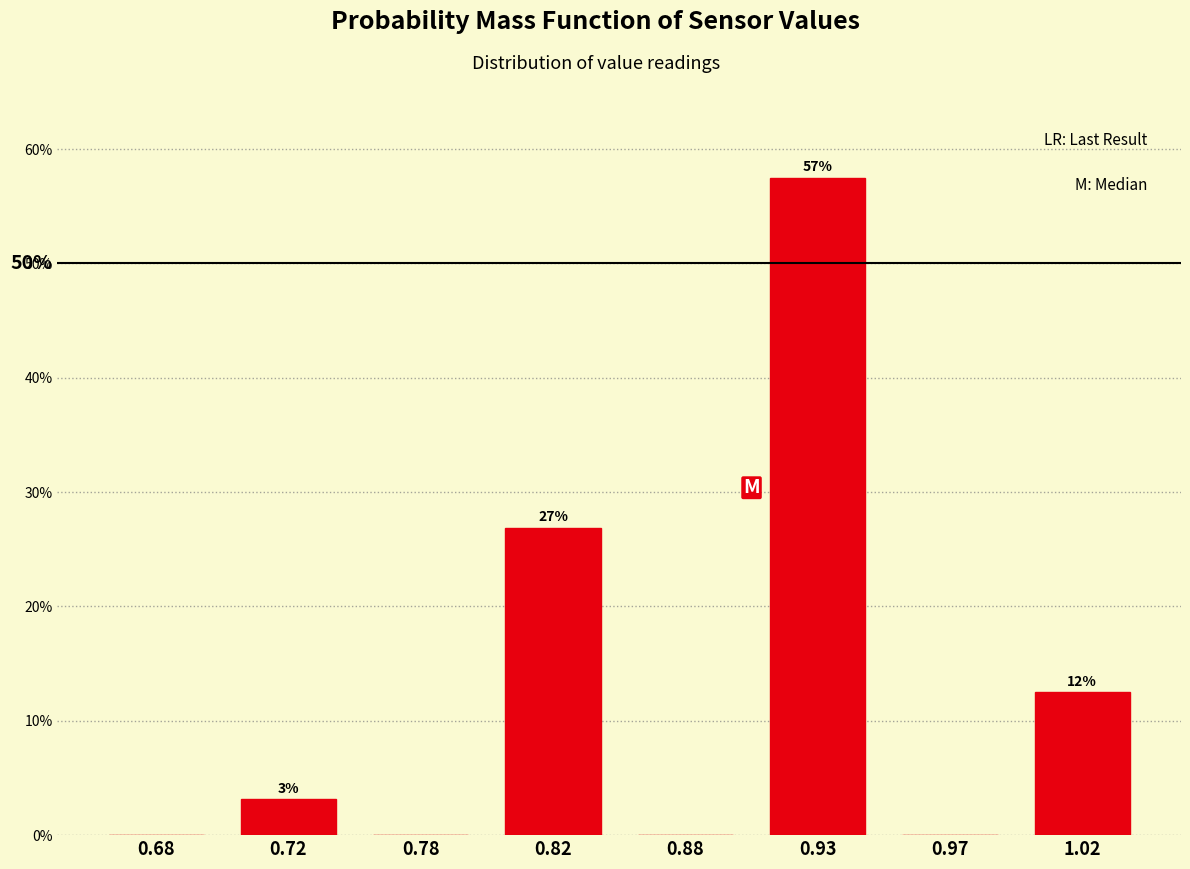

Are the bars horizontal?

No